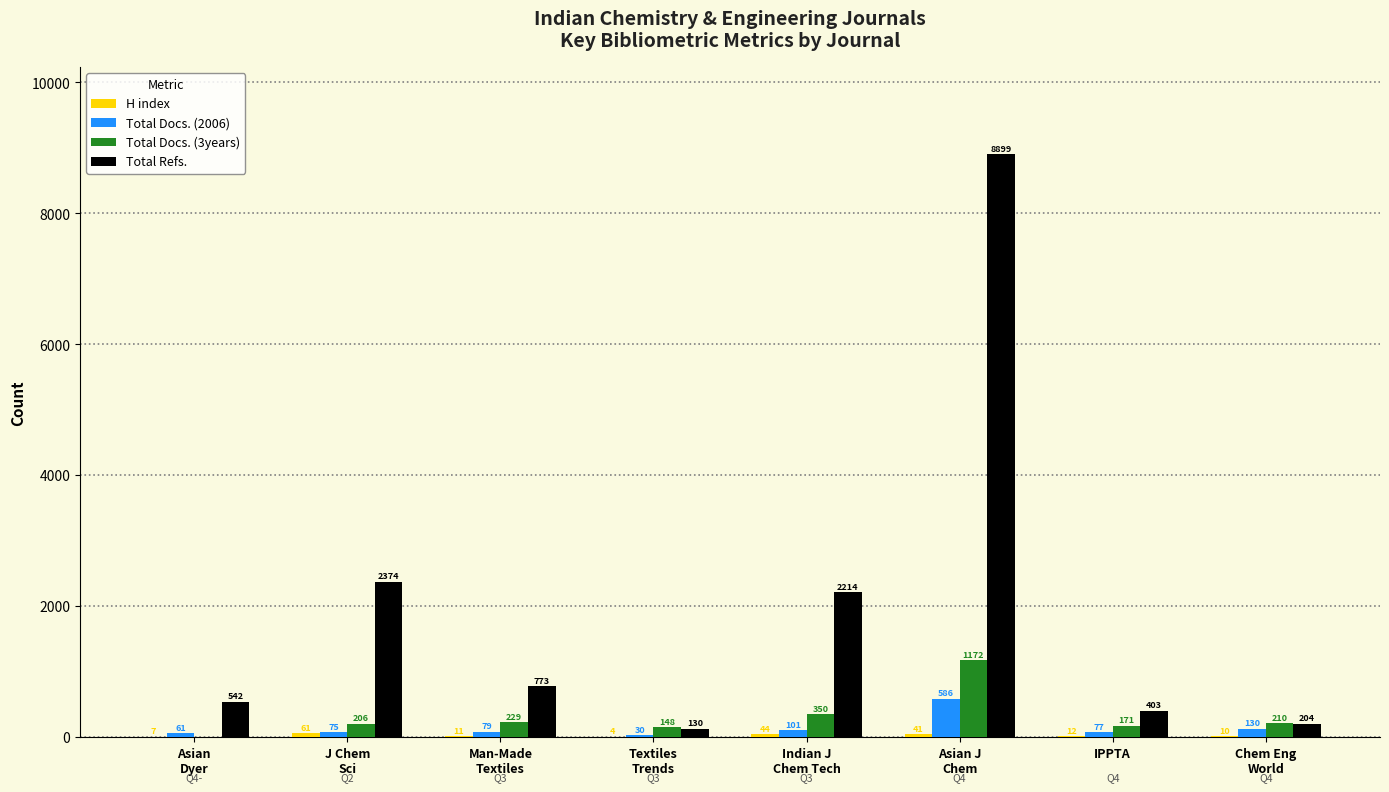

How many distinct data groups are displayed?

4